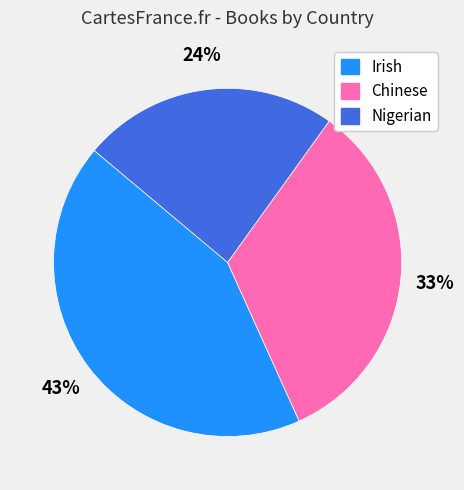

True or false: Nigerian accounts for 34% of the total.

False